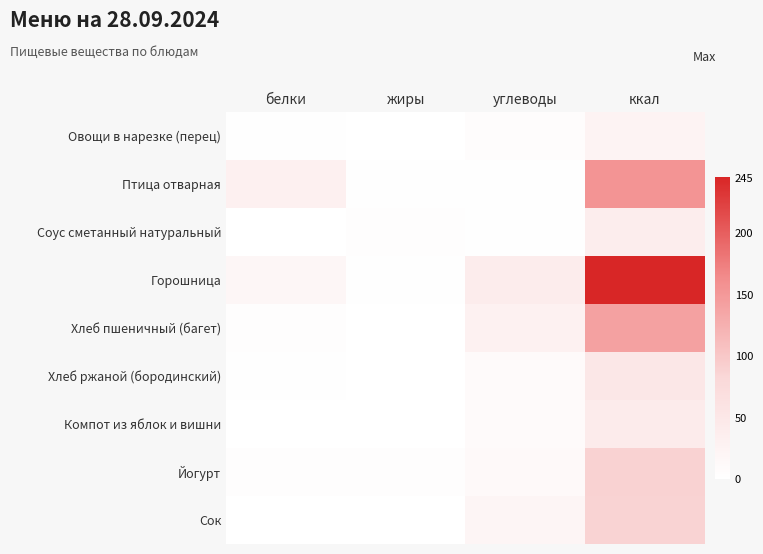

List the series in order of their peak value, lowest first.

Овощи в нарезке (перец), Соус сметанный натуральный, Компот из яблок и вишни, Хлеб ржаной (бородинский), Сок, Йогурт, Хлеб пшеничный (багет), Птица отварная, Горошница